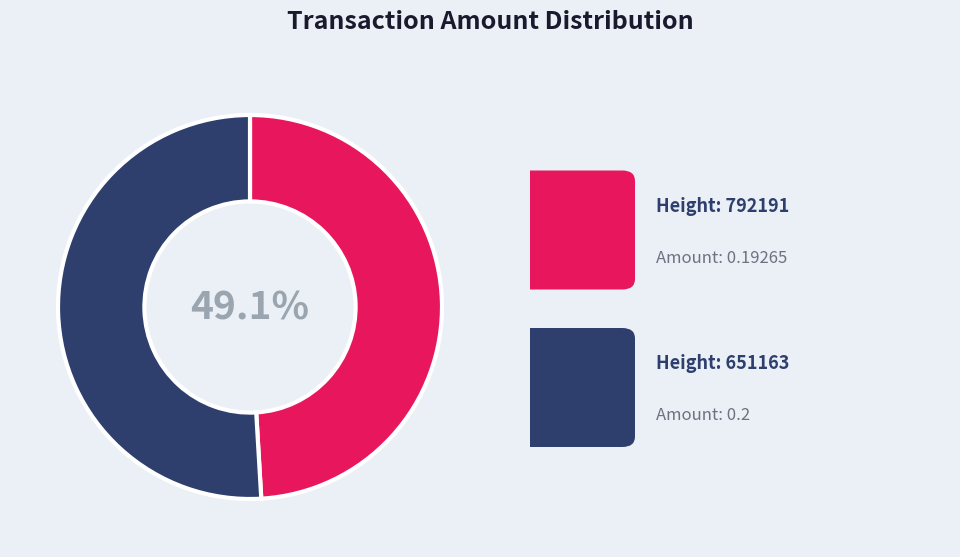

Is there a majority slice in this chart?

Yes